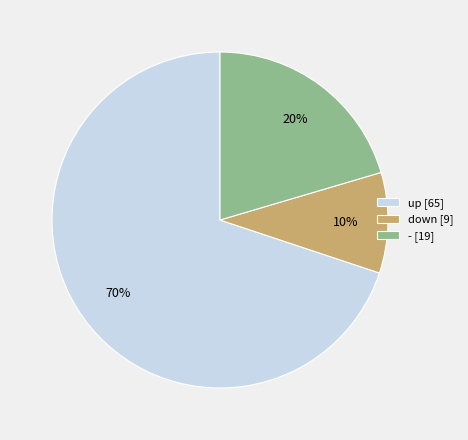

Which category has the biggest portion of the pie?

up